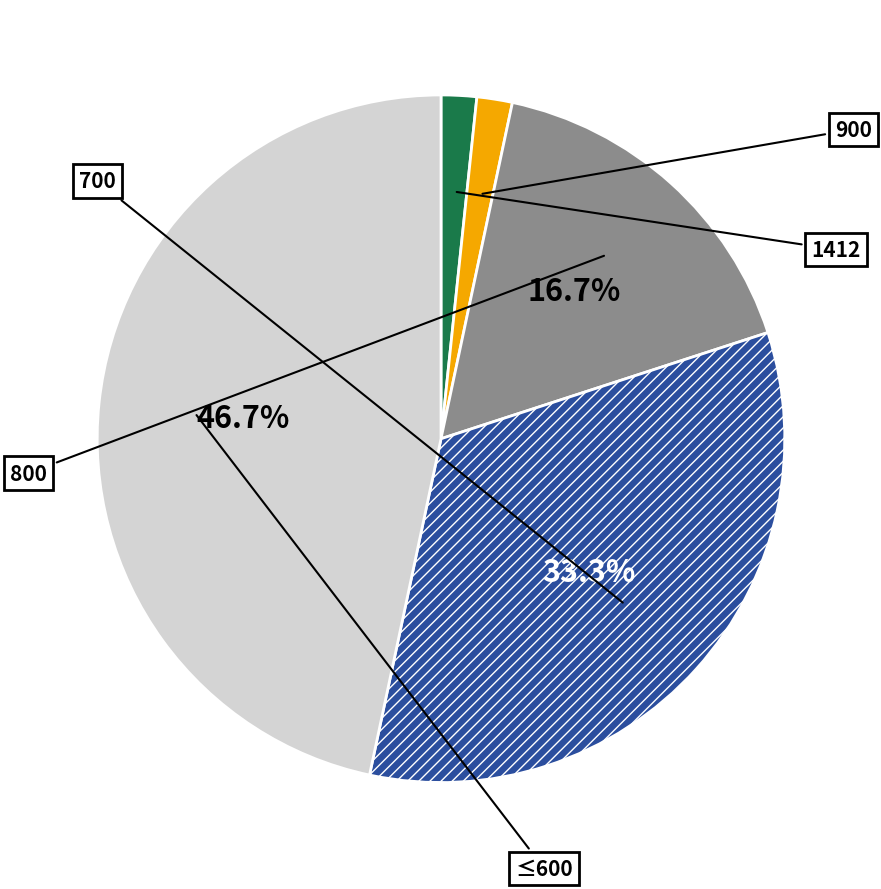

Which category has the biggest portion of the pie?

600